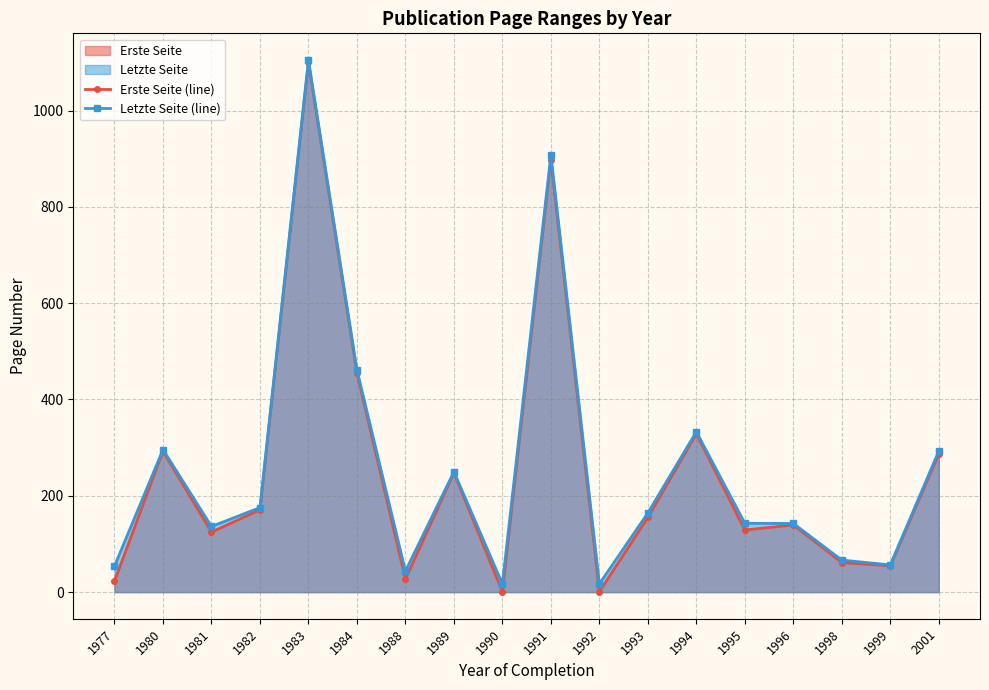

At which label is Letzte Seite (line) closest to 561?

1984